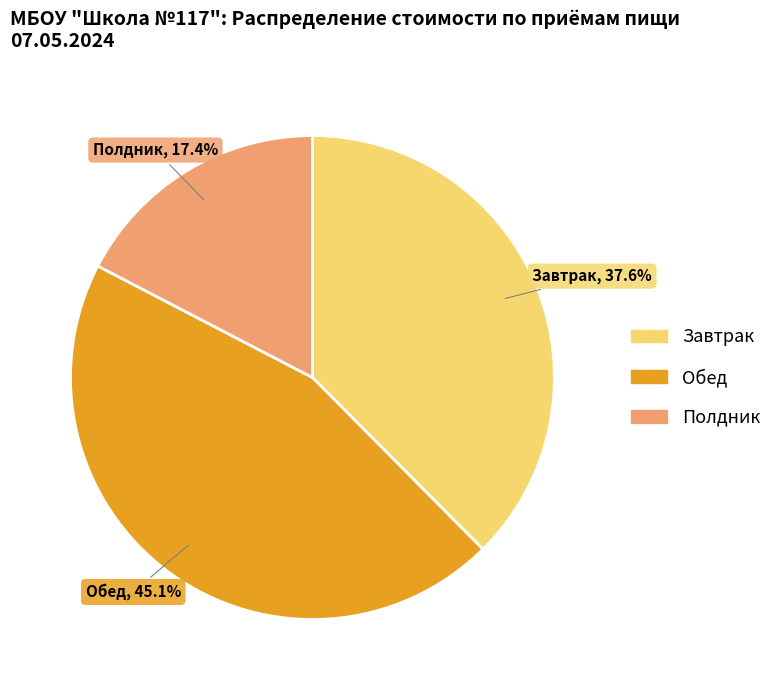

The Завтрак slice represents 25% of the pie. True or false?

False